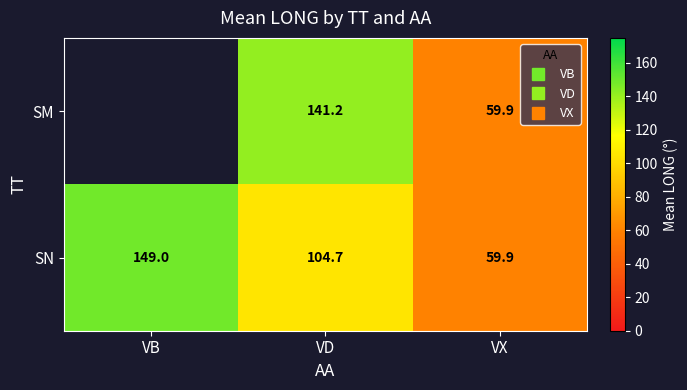

Rank the categories by SN value from highest to lowest.

VB, VD, VX